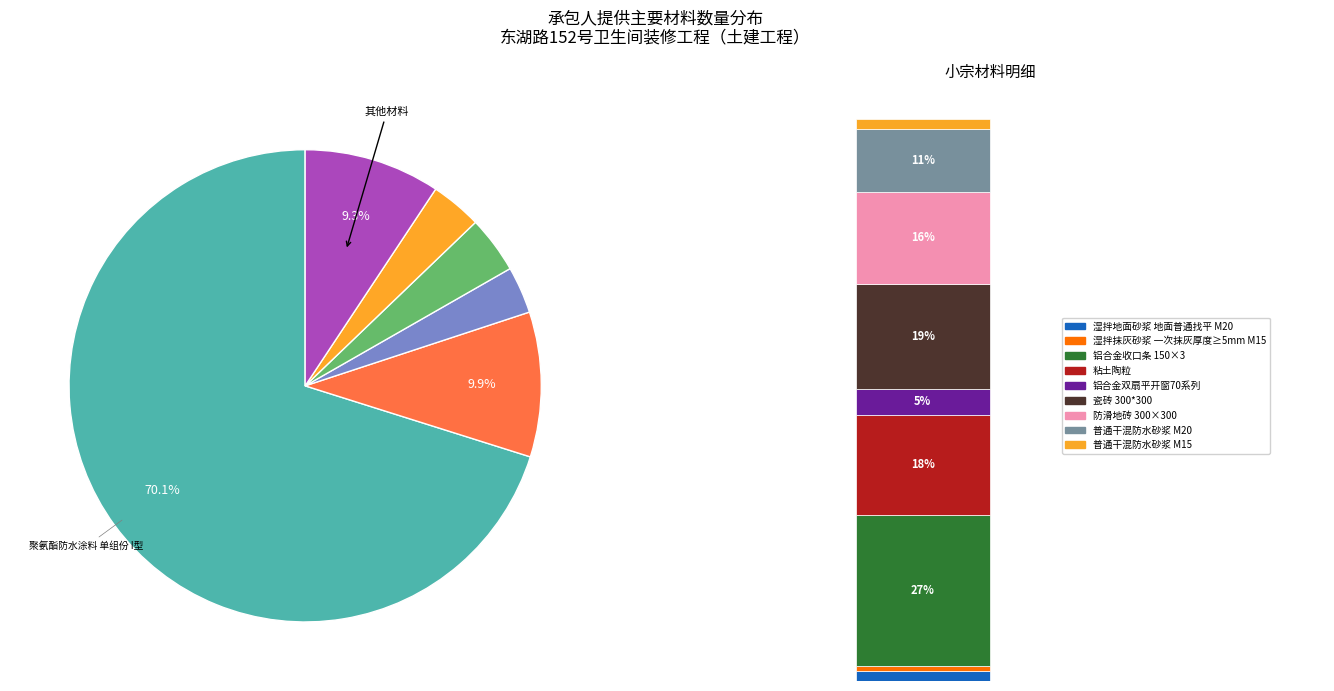

To the nearest percent, what portion does 卫生间隔断（防水防潮） 成品 represent?

3%